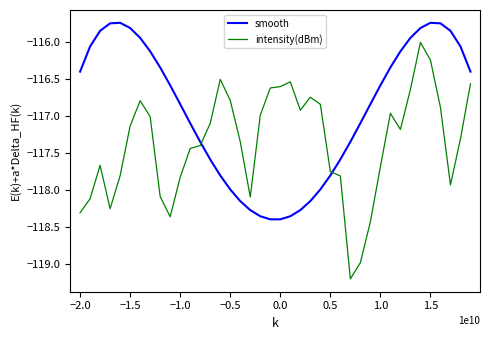

How many intersections are there between smooth and intensity(dBm)?

2